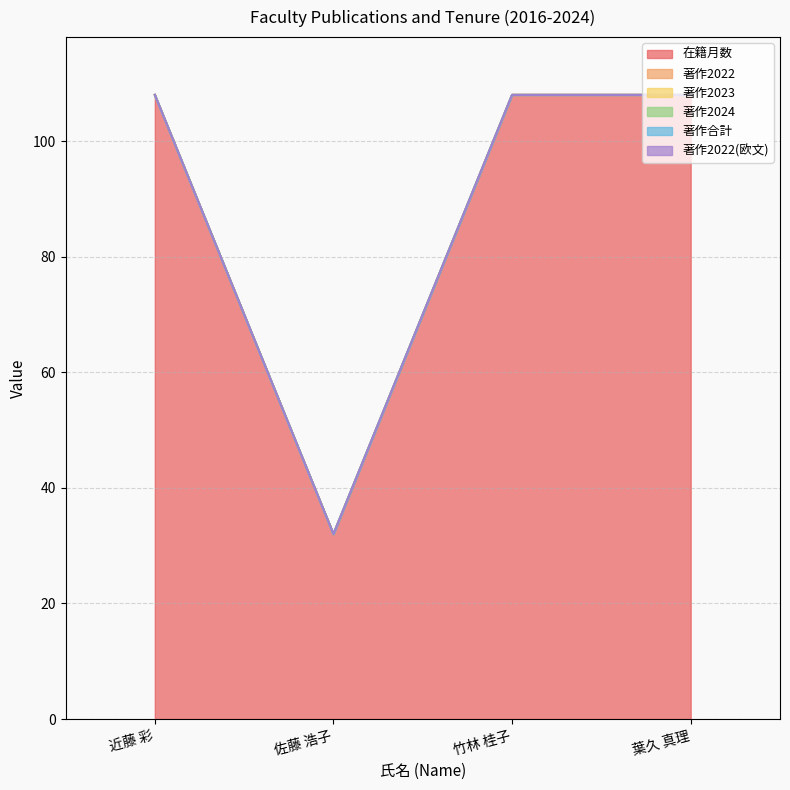

Is it true that 著作2022(欧文) equals 0 at 近藤 彩?

True